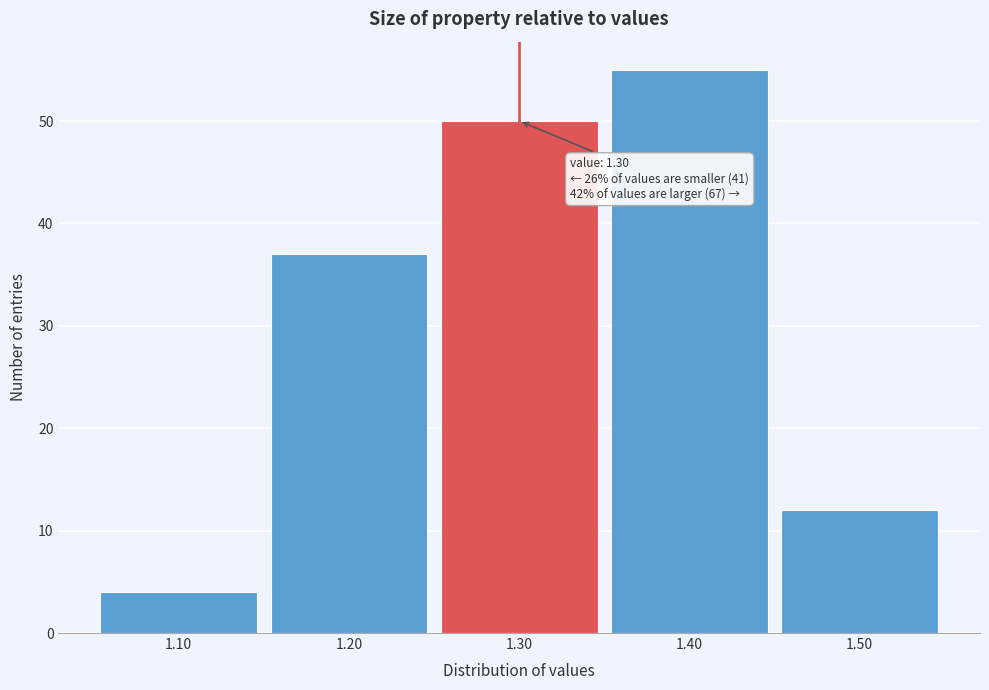

Which range on the x-axis has the tallest bar?

1.35 to 1.45